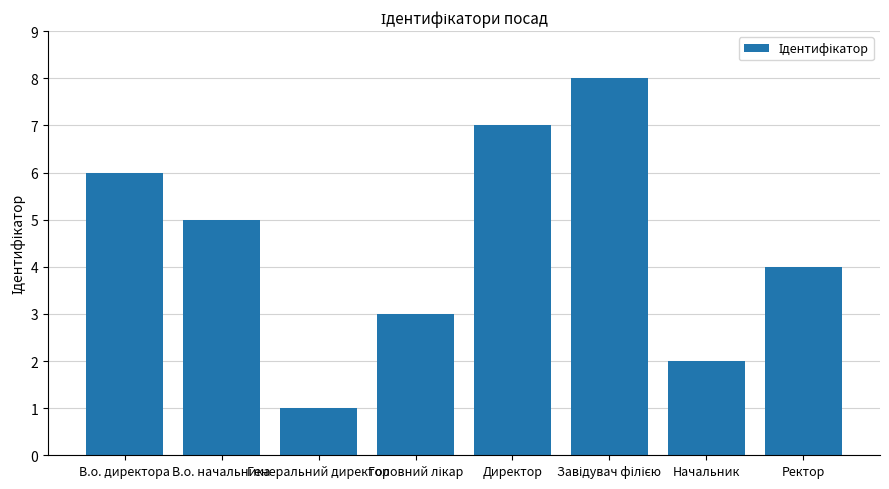

What is the greatest value displayed?

8